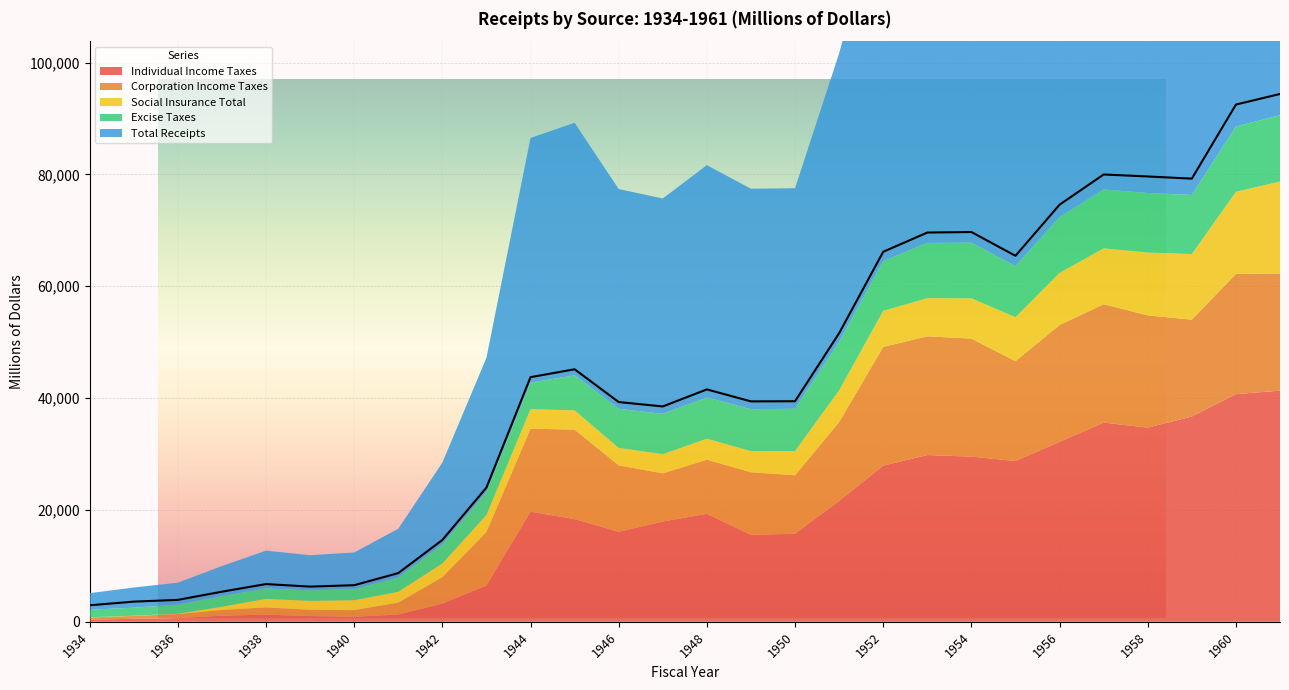

What is the value of the Individual Income Taxes point at the 3rd from the left?

674